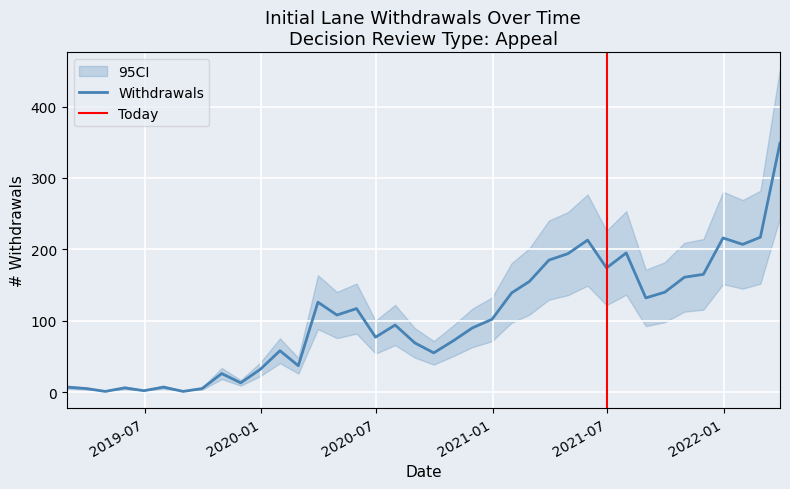

What position from the right is 2020-03-31?

25